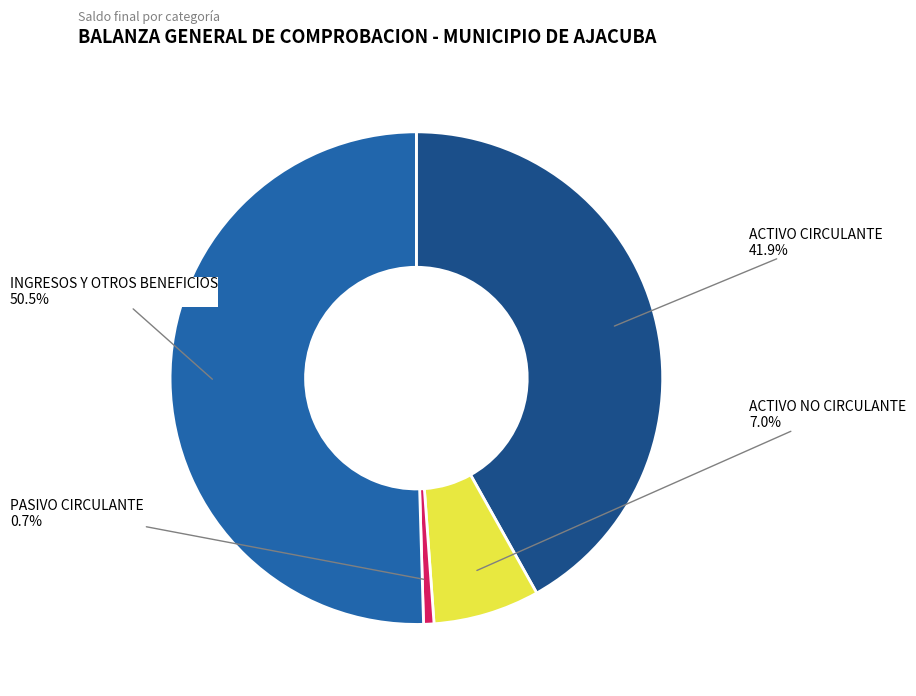

Is there any slice that represents more than half of the pie?

Yes